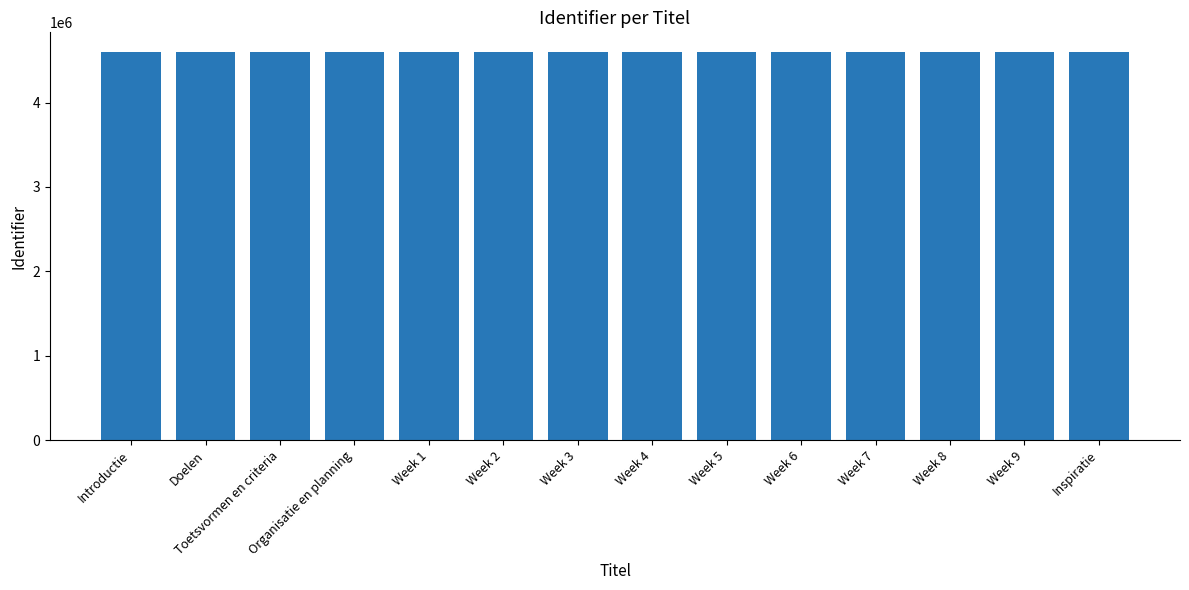

Does the chart contain stacked bars?

No